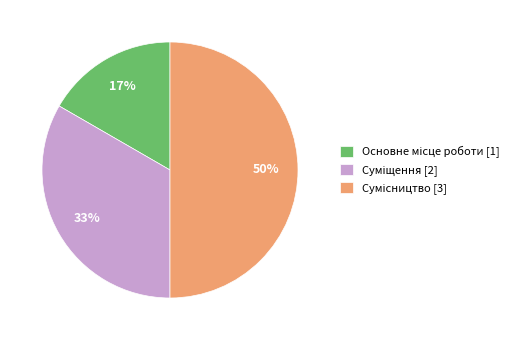

To the nearest percent, what is the average slice percentage?

33%